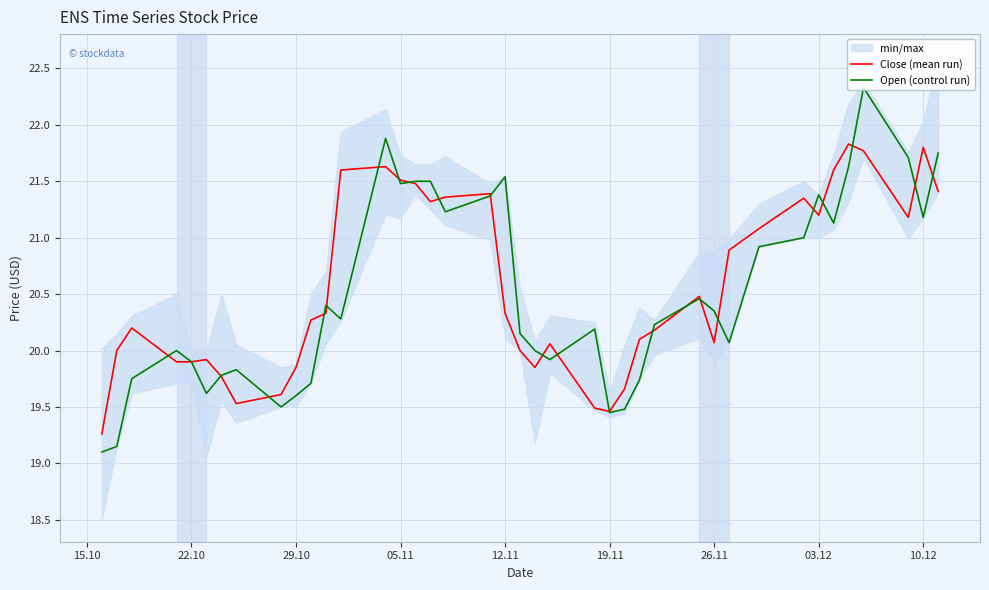

The value of Open (control run) at 22.10 is 10.4. True or false?

False